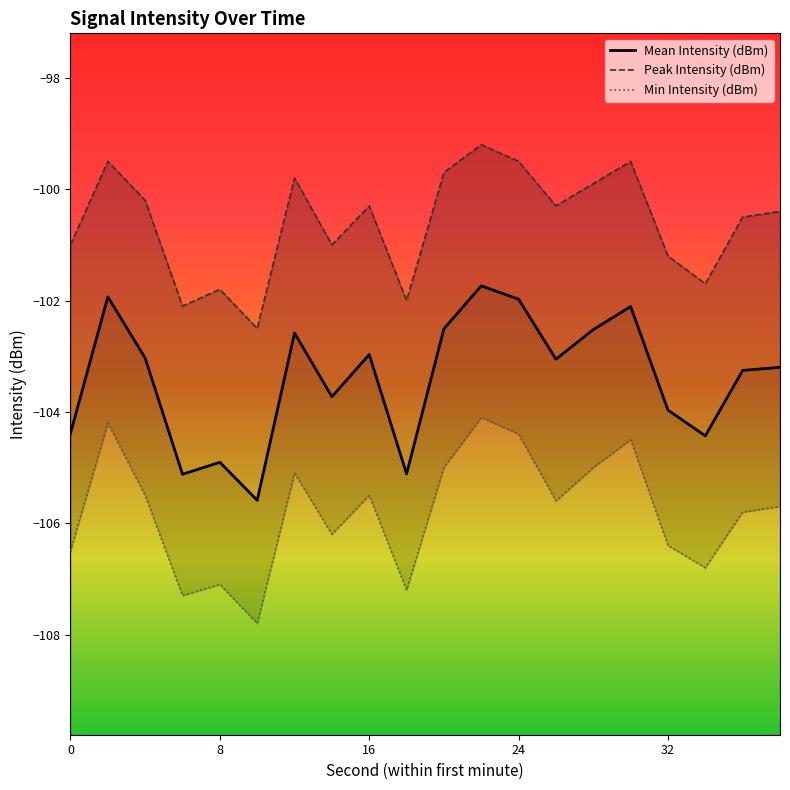

Rank the series by their maximum value, from highest to lowest.

Peak Intensity (dBm), Mean Intensity (dBm), Min Intensity (dBm)